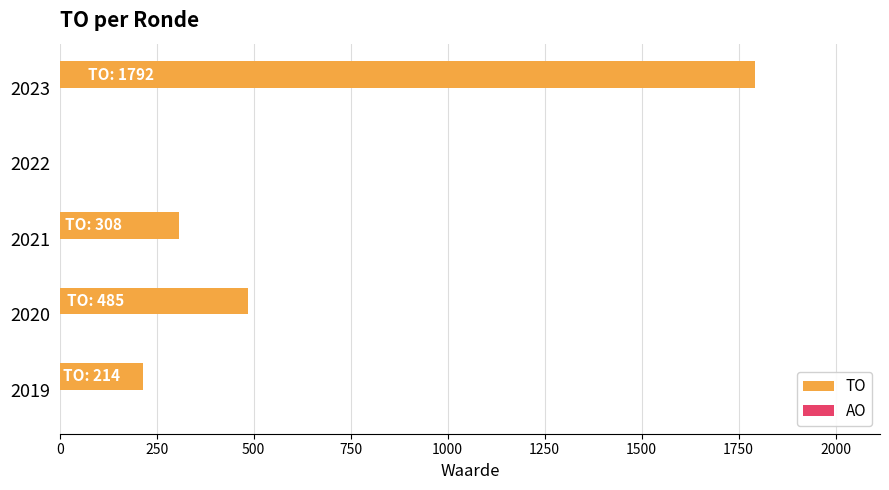

The value at 2023 is 1792. True or false?

True